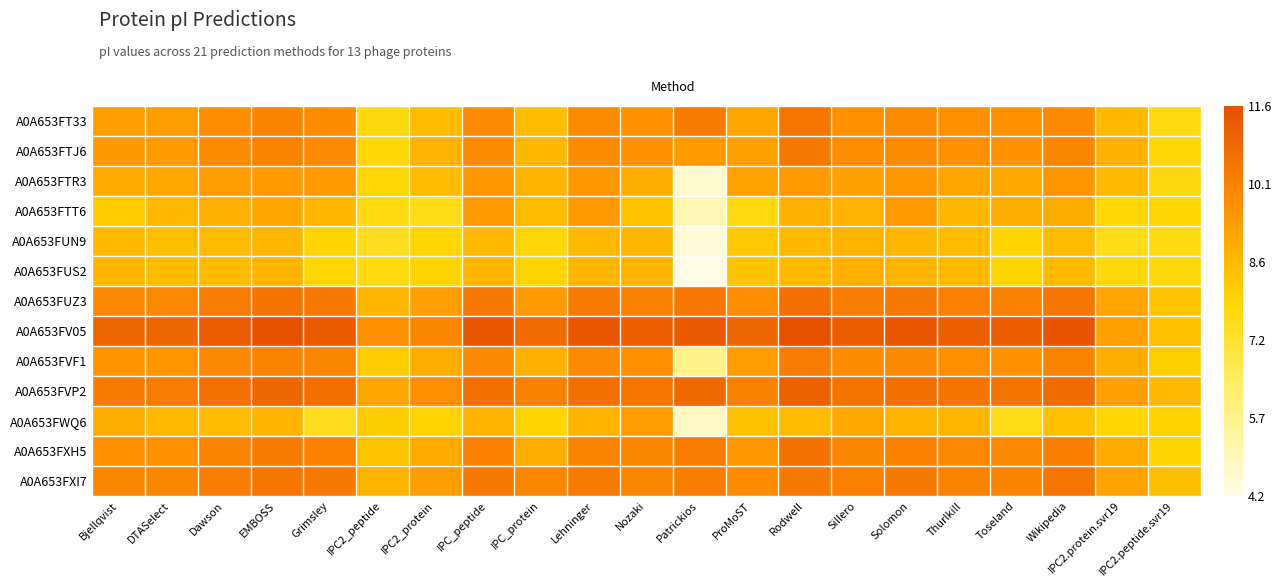

Reading right to left, what are all the values shown in this chart?

A0A653FT33: IPC2.peptide.svr19=7.6	IPC2.protein.svr19=8.6	Wikipedia=9.9	Toseland=9.7	Thurlkill=9.7	Solomon=9.9	Sillero=9.7	Rodwell=10.5	ProMoST=9.1	Patrickios=10.3	Nozaki=9.6	Lehninger=9.9	IPC_protein=8.5	IPC_peptide=9.9	IPC2_protein=8.6	IPC2_peptide=7.7	Grimsley=9.8	EMBOSS=10.1	Dawson=9.8	DTASelect=9.3	Bjellqvist=9.3
A0A653FTJ6: IPC2.peptide.svr19=7.8	IPC2.protein.svr19=8.8	Wikipedia=10.0	Toseland=9.6	Thurlkill=9.7	Solomon=9.9	Sillero=9.8	Rodwell=10.3	ProMoST=9.3	Patrickios=9.4	Nozaki=9.6	Lehninger=9.8	IPC_protein=8.7	IPC_peptide=9.9	IPC2_protein=8.8	IPC2_peptide=7.8	Grimsley=9.9	EMBOSS=10.0	Dawson=9.8	DTASelect=9.4	Bjellqvist=9.5
A0A653FTR3: IPC2.peptide.svr19=7.7	IPC2.protein.svr19=8.6	Wikipedia=9.6	Toseland=9.1	Thurlkill=9.1	Solomon=9.5	Sillero=9.2	Rodwell=9.4	ProMoST=9.2	Patrickios=4.6	Nozaki=8.9	Lehninger=9.5	IPC_protein=8.7	IPC_peptide=9.5	IPC2_protein=8.6	IPC2_peptide=7.8	Grimsley=9.4	EMBOSS=9.4	Dawson=9.3	DTASelect=9.1	Bjellqvist=9.0
A0A653FTT6: IPC2.peptide.svr19=7.9	IPC2.protein.svr19=7.8	Wikipedia=9.0	Toseland=8.9	Thurlkill=8.7	Solomon=9.4	Sillero=8.8	Rodwell=8.8	ProMoST=7.6	Patrickios=5.0	Nozaki=8.3	Lehninger=9.4	IPC_protein=8.6	IPC_peptide=9.4	IPC2_protein=7.5	IPC2_peptide=7.6	Grimsley=8.7	EMBOSS=9.1	Dawson=8.9	DTASelect=8.6	Bjellqvist=8.2
A0A653FUN9: IPC2.peptide.svr19=7.6	IPC2.protein.svr19=7.5	Wikipedia=8.6	Toseland=7.9	Thurlkill=8.6	Solomon=8.7	Sillero=8.8	Rodwell=8.6	ProMoST=8.3	Patrickios=4.5	Nozaki=8.7	Lehninger=8.6	IPC_protein=7.8	IPC_peptide=8.6	IPC2_protein=7.8	IPC2_peptide=7.4	Grimsley=7.9	EMBOSS=8.7	Dawson=8.6	DTASelect=8.5	Bjellqvist=8.6
A0A653FUS2: IPC2.peptide.svr19=7.8	IPC2.protein.svr19=7.7	Wikipedia=8.6	Toseland=7.9	Thurlkill=8.6	Solomon=8.7	Sillero=8.9	Rodwell=8.6	ProMoST=8.3	Patrickios=4.2	Nozaki=8.8	Lehninger=8.7	IPC_protein=7.9	IPC_peptide=8.7	IPC2_protein=8.0	IPC2_peptide=7.6	Grimsley=7.9	EMBOSS=8.8	Dawson=8.6	DTASelect=8.6	Bjellqvist=8.7
A0A653FUZ3: IPC2.peptide.svr19=8.3	IPC2.protein.svr19=9.2	Wikipedia=10.4	Toseland=10.1	Thurlkill=10.1	Solomon=10.3	Sillero=10.2	Rodwell=10.7	ProMoST=9.8	Patrickios=10.4	Nozaki=10.1	Lehninger=10.3	IPC_protein=9.4	IPC_peptide=10.3	IPC2_protein=9.3	IPC2_peptide=8.7	Grimsley=10.3	EMBOSS=10.5	Dawson=10.3	DTASelect=9.9	Bjellqvist=9.9
A0A653FV05: IPC2.peptide.svr19=8.4	IPC2.protein.svr19=9.3	Wikipedia=11.4	Toseland=11.2	Thurlkill=11.1	Solomon=11.4	Sillero=11.2	Rodwell=11.6	ProMoST=10.9	Patrickios=11.3	Nozaki=11.1	Lehninger=11.4	IPC_protein=10.8	IPC_peptide=11.4	IPC2_protein=10.0	IPC2_peptide=9.7	Grimsley=11.2	EMBOSS=11.6	Dawson=11.2	DTASelect=10.9	Bjellqvist=10.9
A0A653FVF1: IPC2.peptide.svr19=8.1	IPC2.protein.svr19=9.0	Wikipedia=10.1	Toseland=9.6	Thurlkill=9.7	Solomon=9.9	Sillero=9.8	Rodwell=10.3	ProMoST=9.4	Patrickios=5.7	Nozaki=9.7	Lehninger=9.9	IPC_protein=8.9	IPC_peptide=9.9	IPC2_protein=9.0	IPC2_peptide=8.2	Grimsley=10.0	EMBOSS=10.1	Dawson=9.9	DTASelect=9.6	Bjellqvist=9.6
A0A653FVP2: IPC2.peptide.svr19=8.6	IPC2.protein.svr19=9.3	Wikipedia=10.8	Toseland=10.5	Thurlkill=10.5	Solomon=10.7	Sillero=10.5	Rodwell=11.1	ProMoST=10.1	Patrickios=10.8	Nozaki=10.5	Lehninger=10.7	IPC_protein=10.1	IPC_peptide=10.7	IPC2_protein=9.7	IPC2_peptide=9.1	Grimsley=10.7	EMBOSS=10.9	Dawson=10.6	DTASelect=10.3	Bjellqvist=10.3
A0A653FWQ6: IPC2.peptide.svr19=8.0	IPC2.protein.svr19=7.8	Wikipedia=8.5	Toseland=7.5	Thurlkill=8.7	Solomon=8.8	Sillero=9.1	Rodwell=8.6	ProMoST=8.4	Patrickios=4.7	Nozaki=9.4	Lehninger=8.8	IPC_protein=7.9	IPC_peptide=8.8	IPC2_protein=8.0	IPC2_peptide=8.1	Grimsley=7.4	EMBOSS=8.8	Dawson=8.6	DTASelect=8.6	Bjellqvist=8.9
A0A653FXH5: IPC2.peptide.svr19=8.0	IPC2.protein.svr19=9.0	Wikipedia=10.2	Toseland=9.9	Thurlkill=9.9	Solomon=10.1	Sillero=10.0	Rodwell=10.6	ProMoST=9.5	Patrickios=10.2	Nozaki=10.0	Lehninger=10.1	IPC_protein=9.0	IPC_peptide=10.1	IPC2_protein=9.0	IPC2_peptide=8.4	Grimsley=10.1	EMBOSS=10.3	Dawson=10.1	DTASelect=9.7	Bjellqvist=9.7
A0A653FXI7: IPC2.peptide.svr19=8.5	IPC2.protein.svr19=9.2	Wikipedia=10.5	Toseland=10.0	Thurlkill=10.1	Solomon=10.3	Sillero=10.2	Rodwell=10.4	ProMoST=9.8	Patrickios=10.2	Nozaki=10.0	Lehninger=10.3	IPC_protein=10.0	IPC_peptide=10.3	IPC2_protein=9.3	IPC2_peptide=8.7	Grimsley=10.3	EMBOSS=10.4	Dawson=10.2	DTASelect=10.0	Bjellqvist=10.0